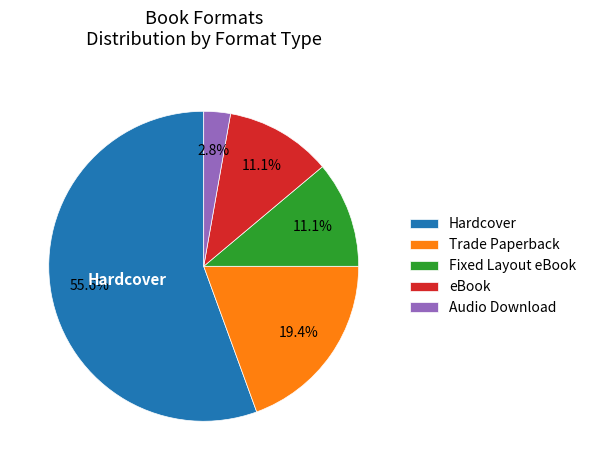

Which category has the biggest portion of the pie?

Hardcover